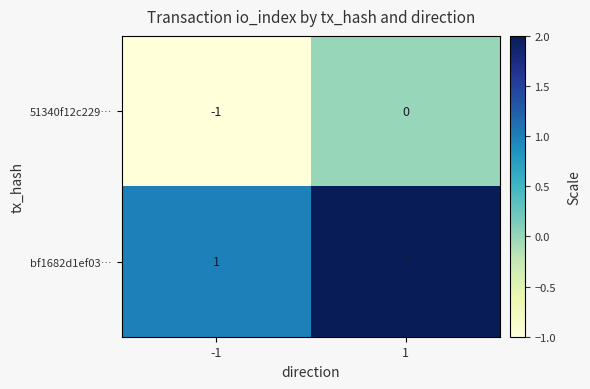

How many categories are shown in the chart?

2